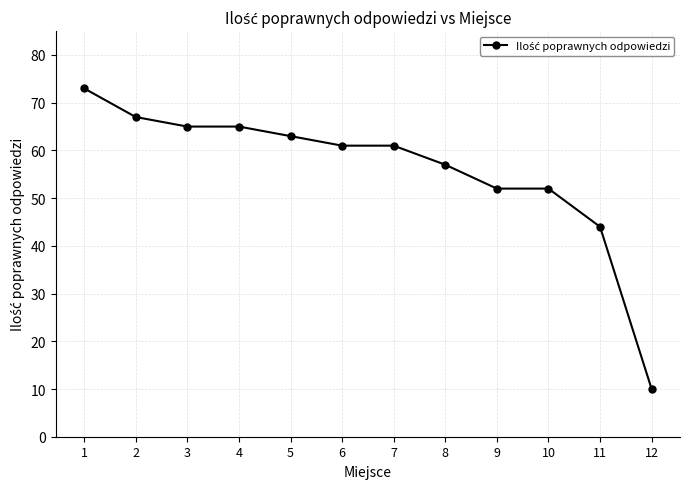

At which category does the chart reach its peak across all series?

1